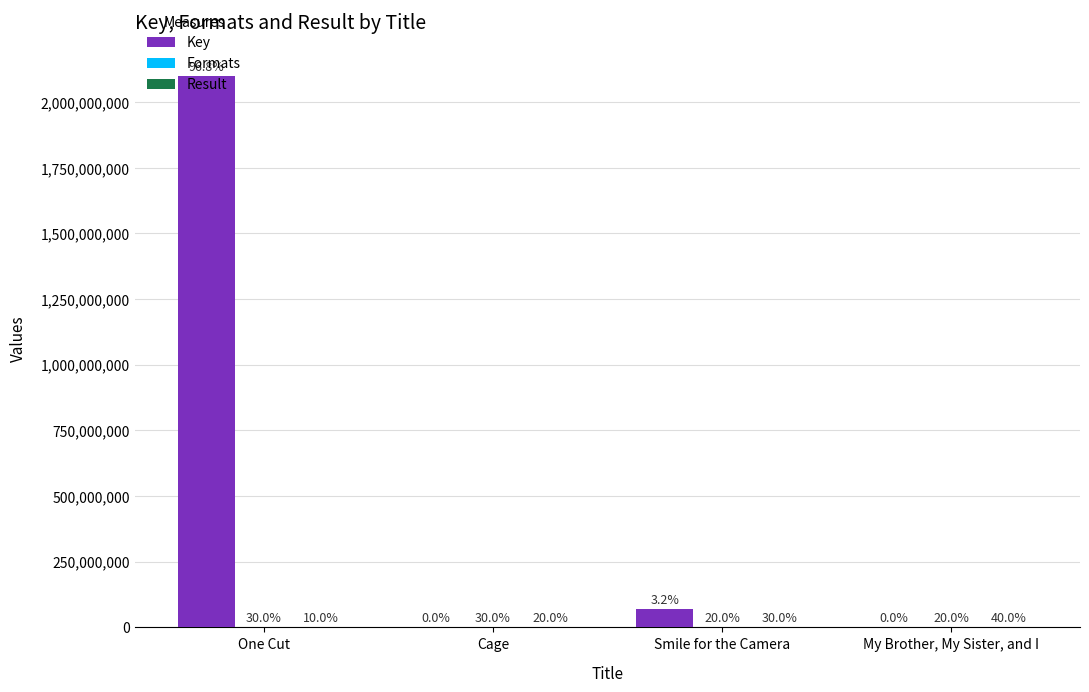

Count the Formats values in the range 2 to 3.

4